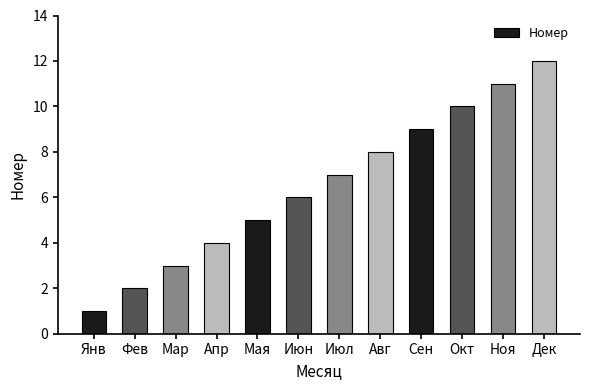

List the labels in order of value, smallest first.

Янв, Фев, Мар, Апр, Мая, Июн, Июл, Авг, Сен, Окт, Ноя, Дек